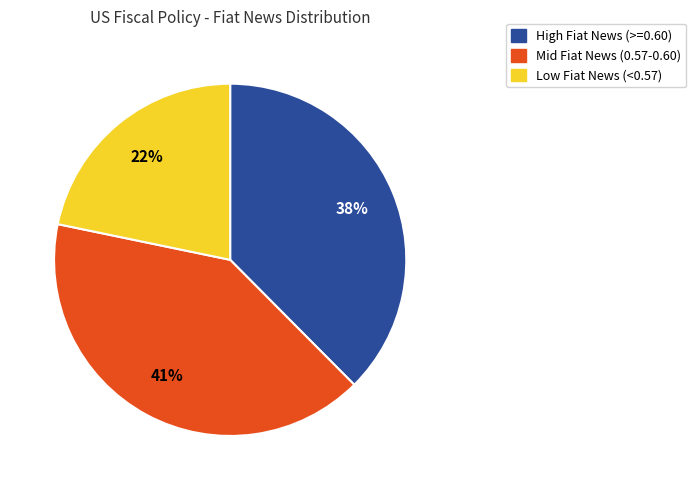

To the nearest percent, what is the average slice percentage?

33%